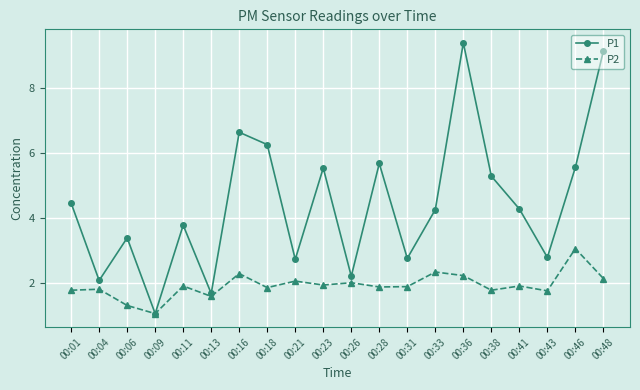

What is the difference between the highest and lowest values at 00:43?

1.0